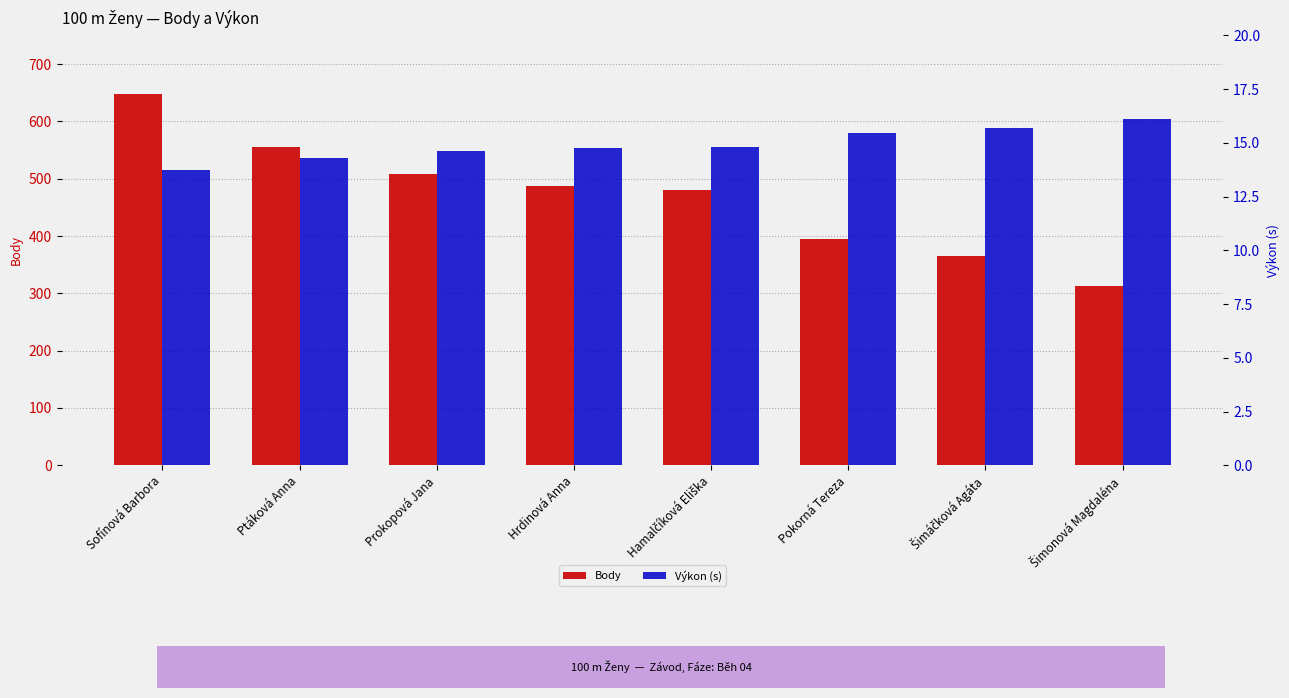

Reading left to right, transcribe all the data shown in this chart.

Body: 647.0	555.0	509.0	488.0	481.0	395.0	365.0	313.0
Výkon (s): 13.7	14.3	14.6	14.8	14.8	15.5	15.7	16.1